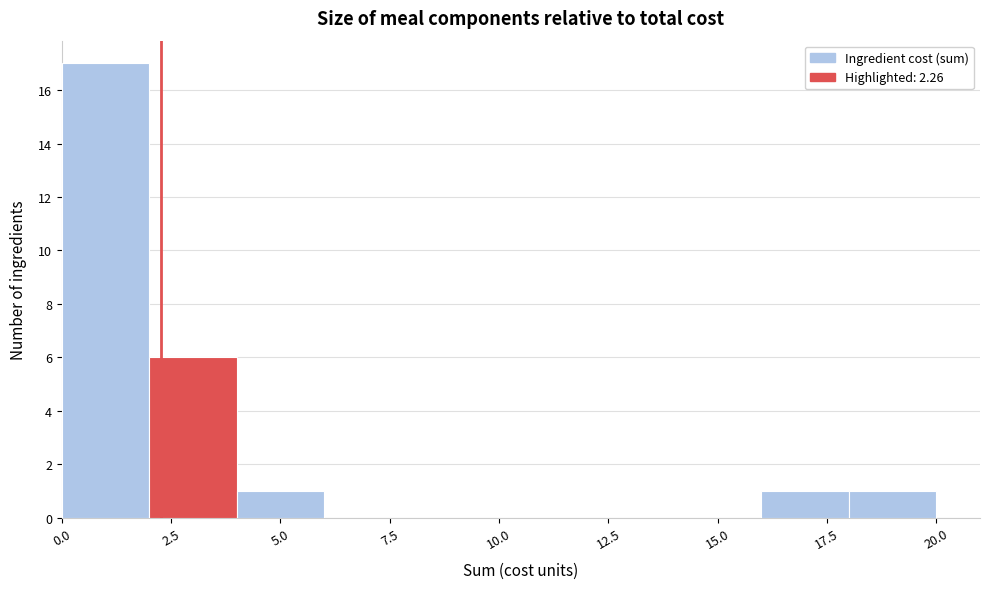

What is the height of the bar covering 2 to 4 on the x-axis? The values are not printed on the chart, so give them approximately, as read against the axis.

6